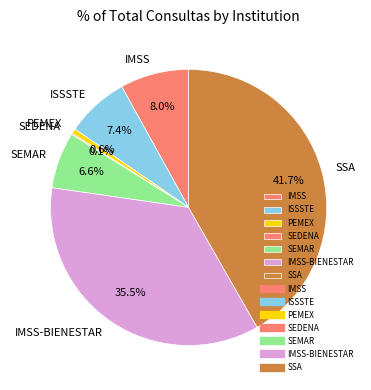

Combined, what portion of the pie is PEMEX and IMSS?

8.6%